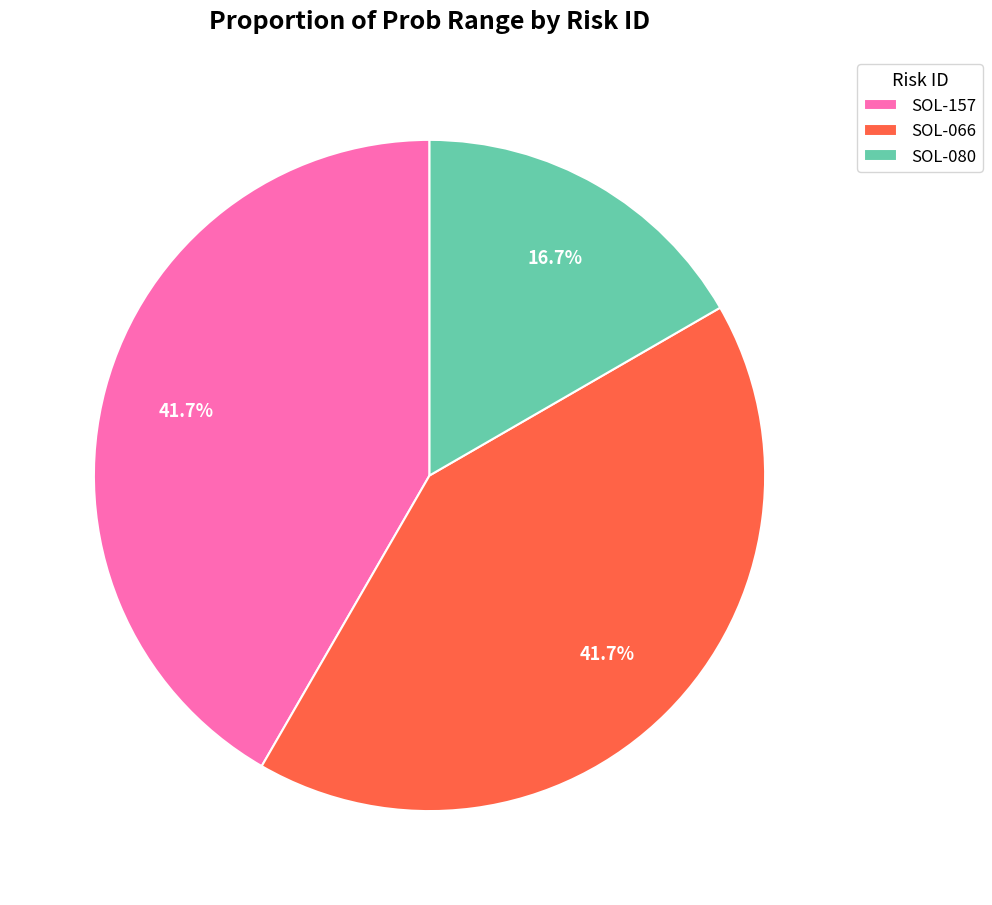

Is it true that SOL-157 is 42% of the pie?

True